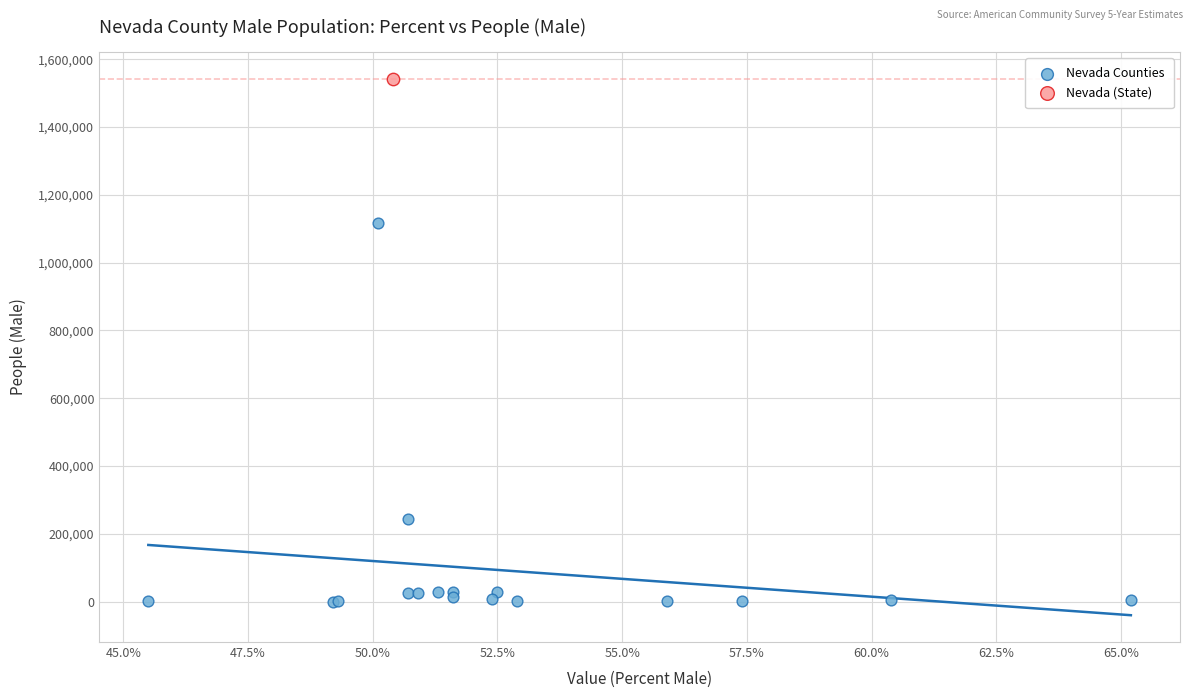

What are all the series names shown in the legend?

Nevada Counties, Nevada (State)